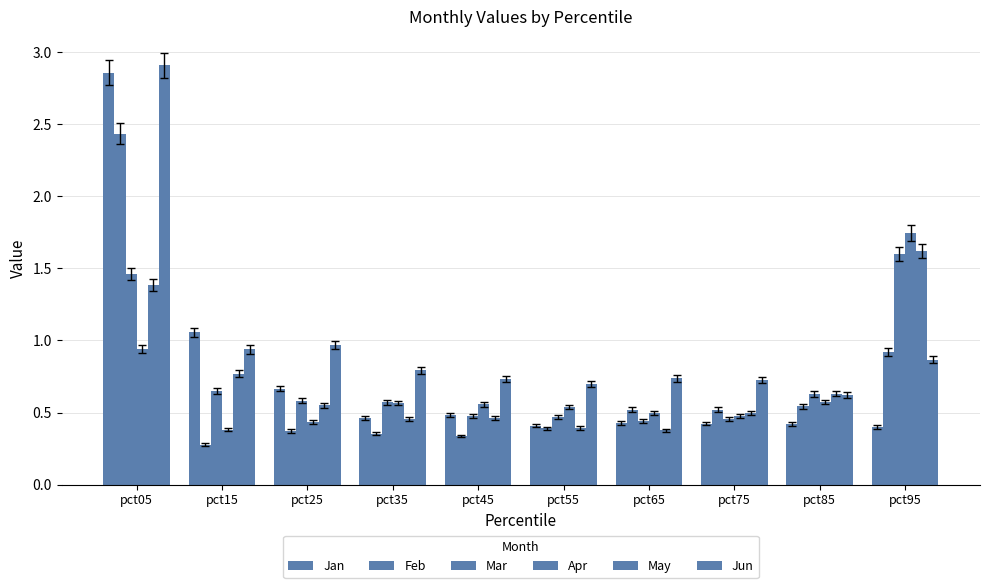

How many distinct data groups are displayed?

6